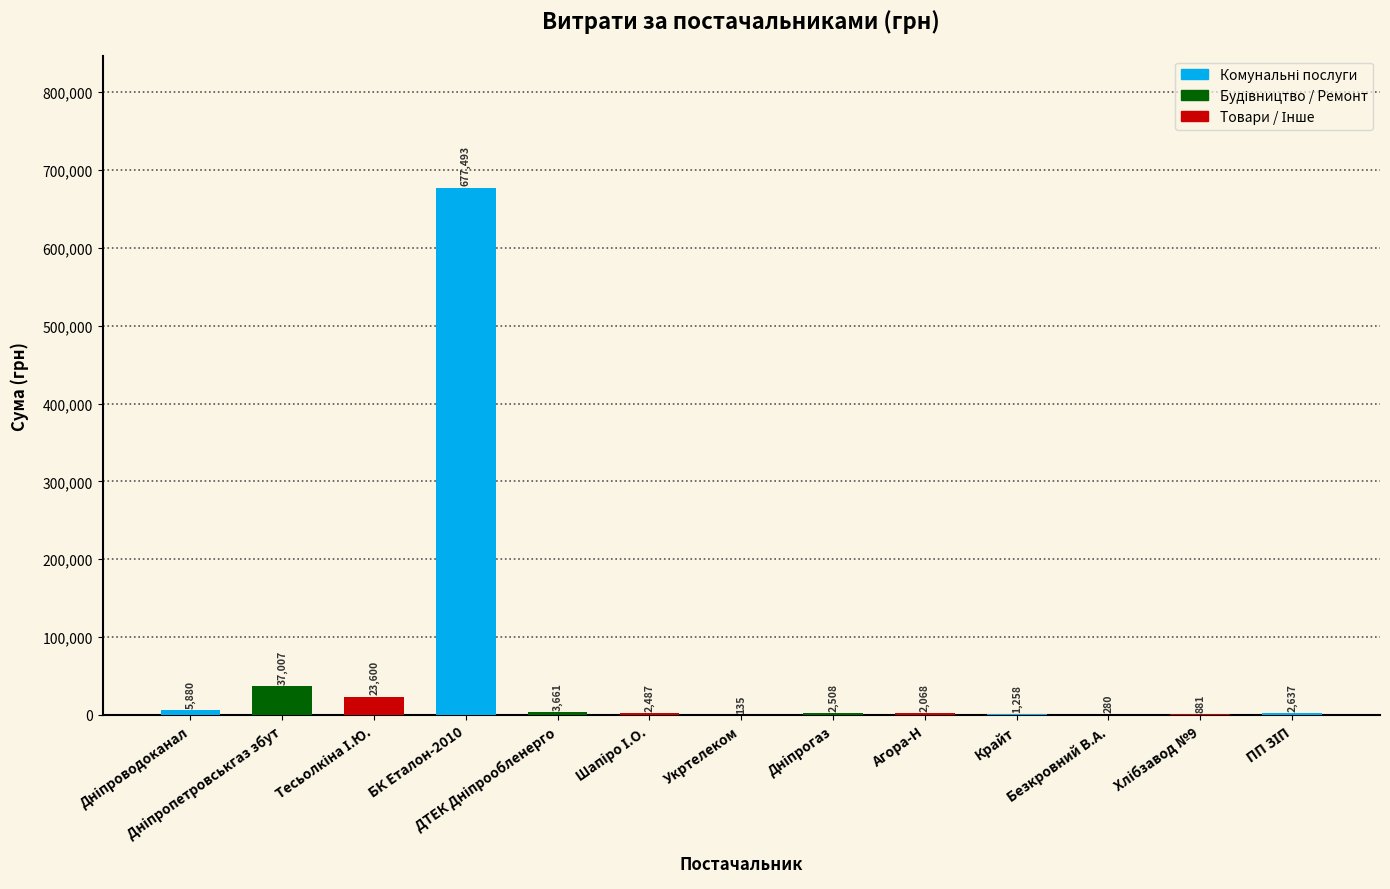

Which category has the highest value across all series?

БК Еталон-2010